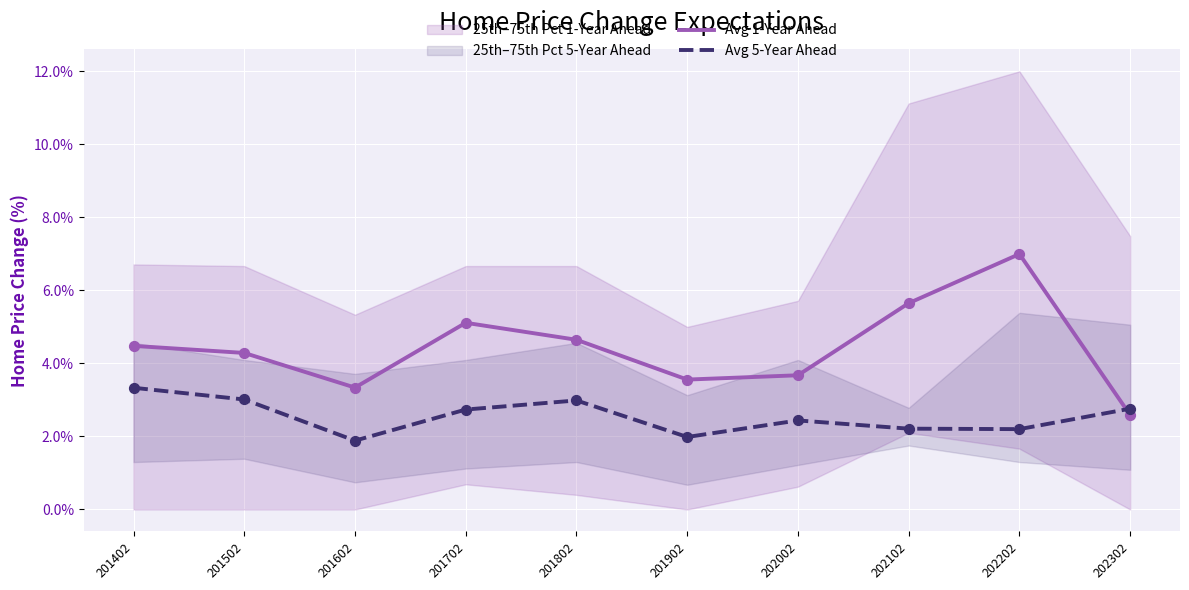

At how many categories does at least one series exceed 5?

3